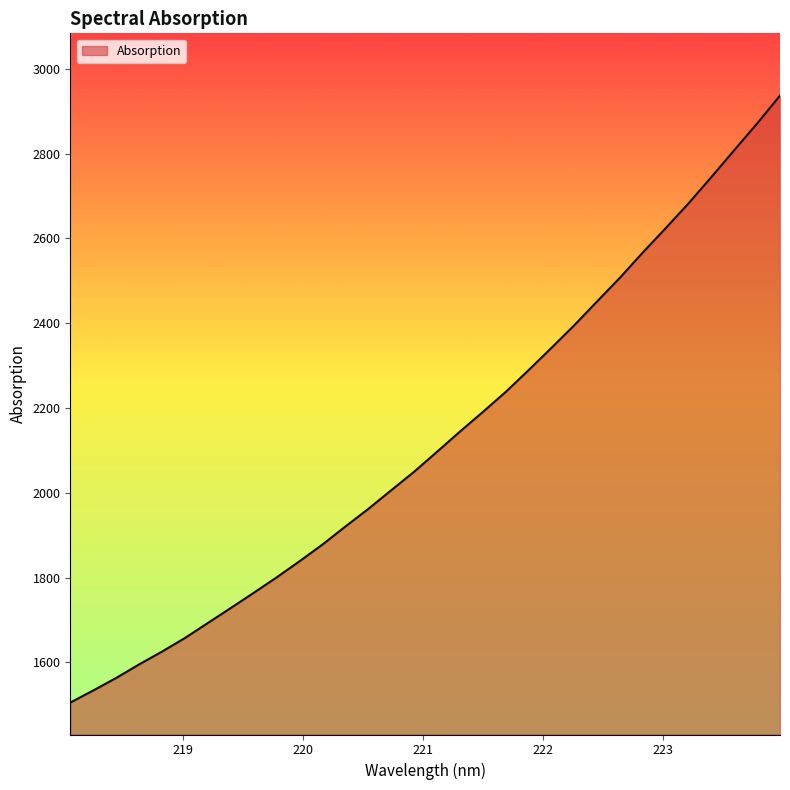

What is the difference between the maximum and minimum values?

1431.7